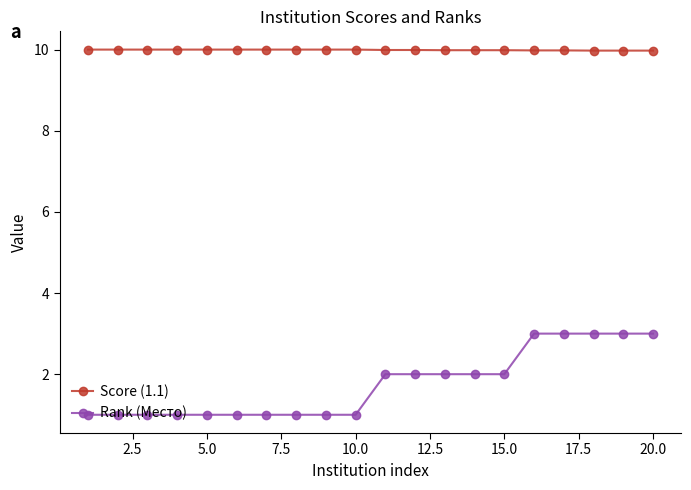

What are all the series names shown in the legend?

Score (1.1), Rank (Место)